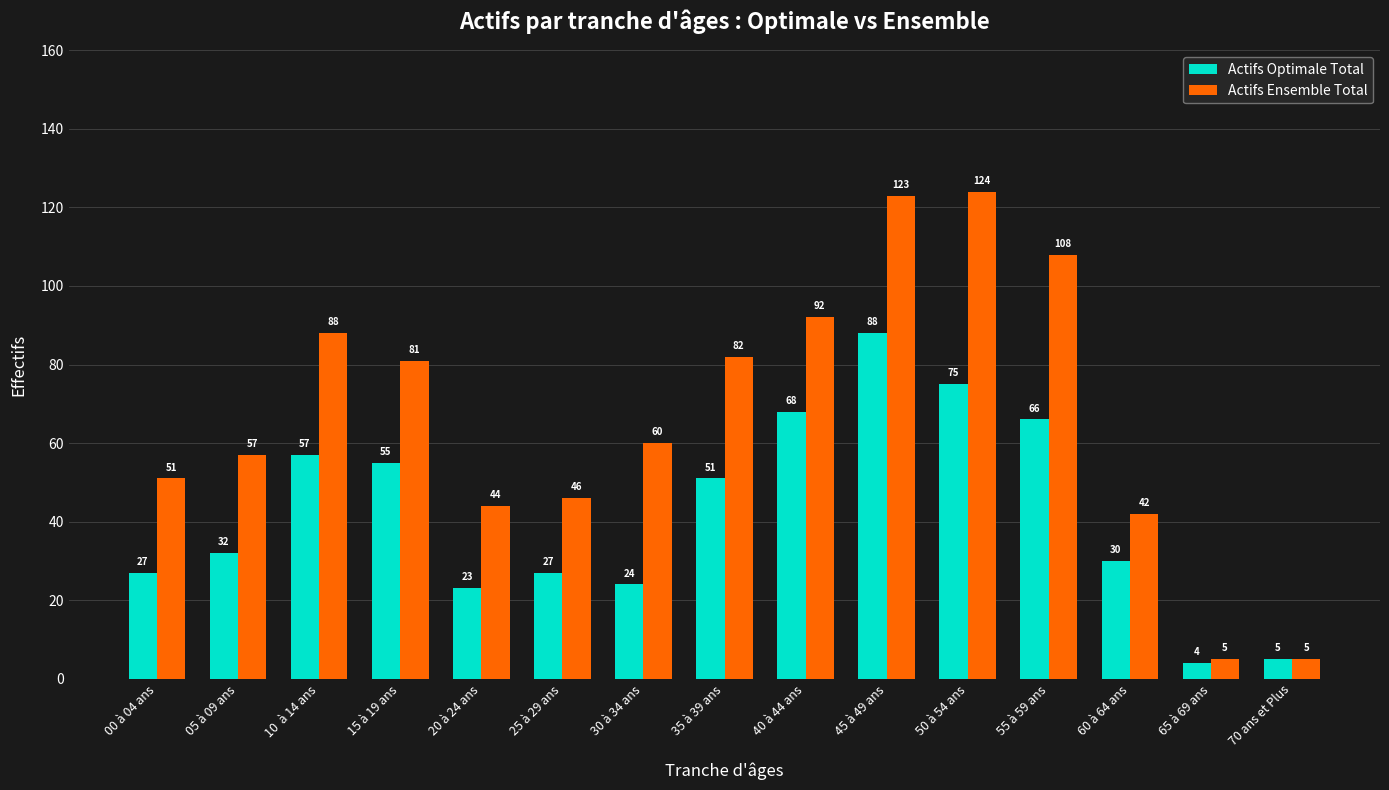

Reading right to left, what are all the values shown in this chart?

Actifs Optimale Total: 5	4	30	66	75	88	68	51	24	27	23	55	57	32	27
Actifs Ensemble Total: 5	5	42	108	124	123	92	82	60	46	44	81	88	57	51